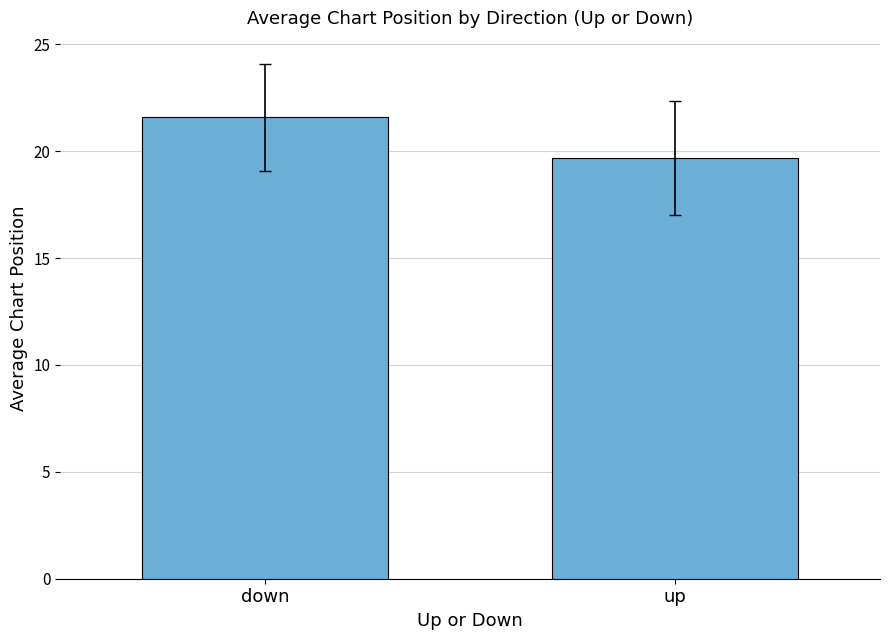

At which label is the value closest to 20?

up